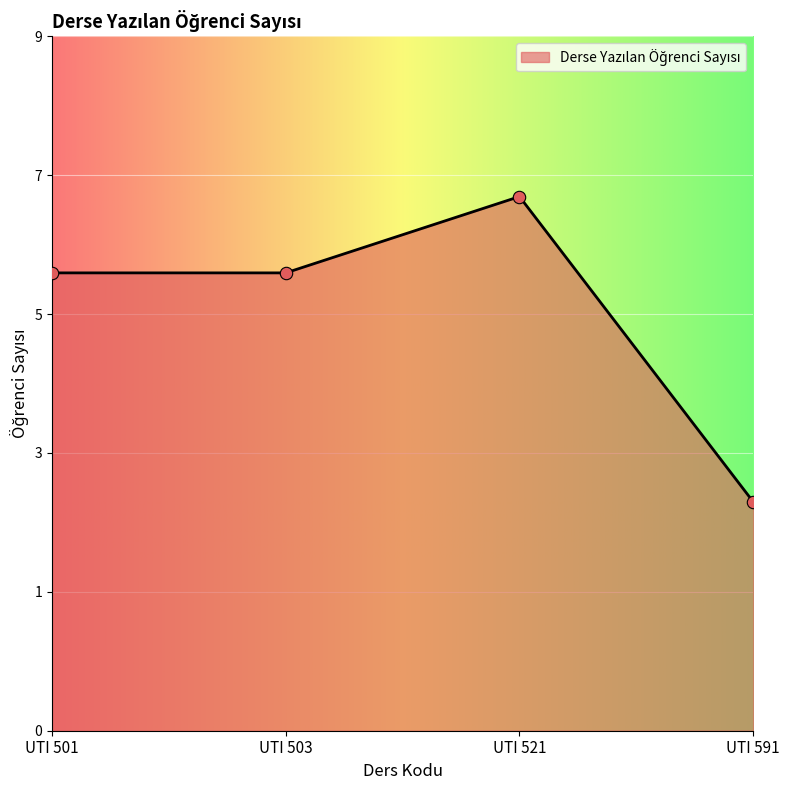

What is the change in value from UTI 501 to UTI 591?

-3